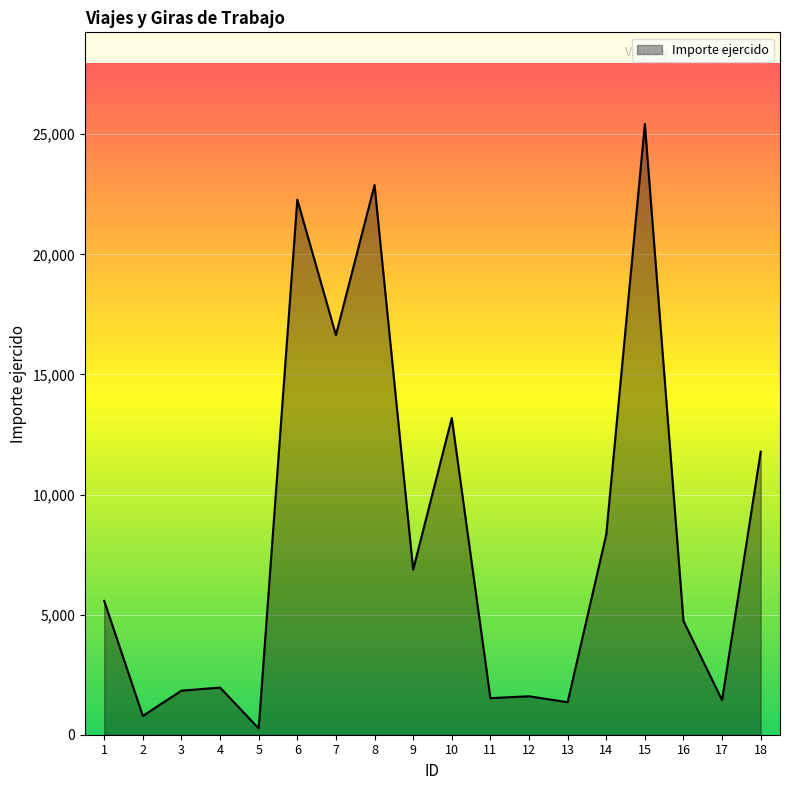

Is it true that the value at 11 is 1523.1?

True